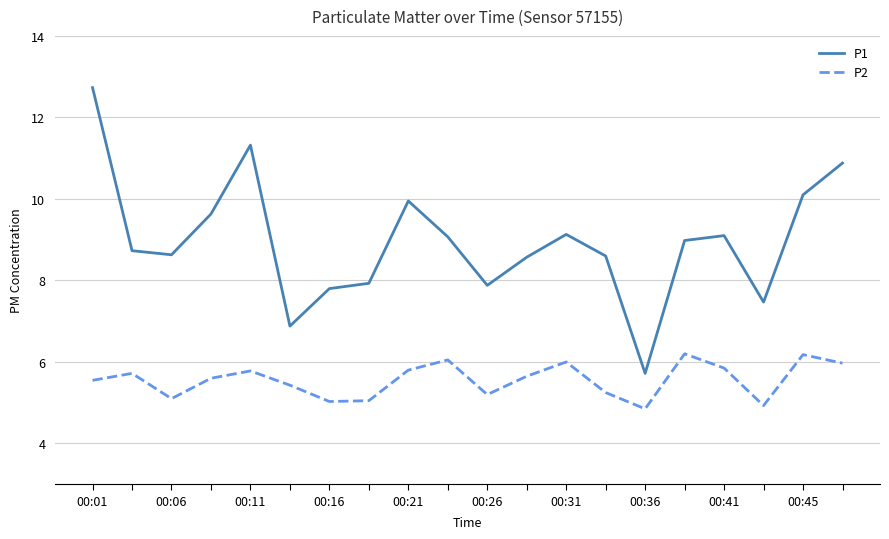

What is the difference between the maximum and minimum values in the P1 series?

7.0